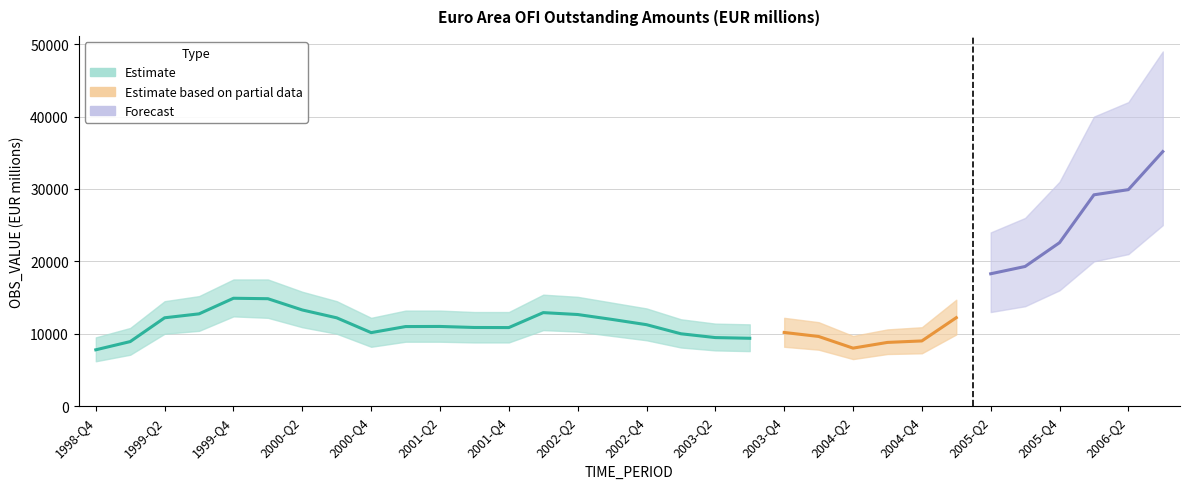

What is the greatest value displayed?

14904.3